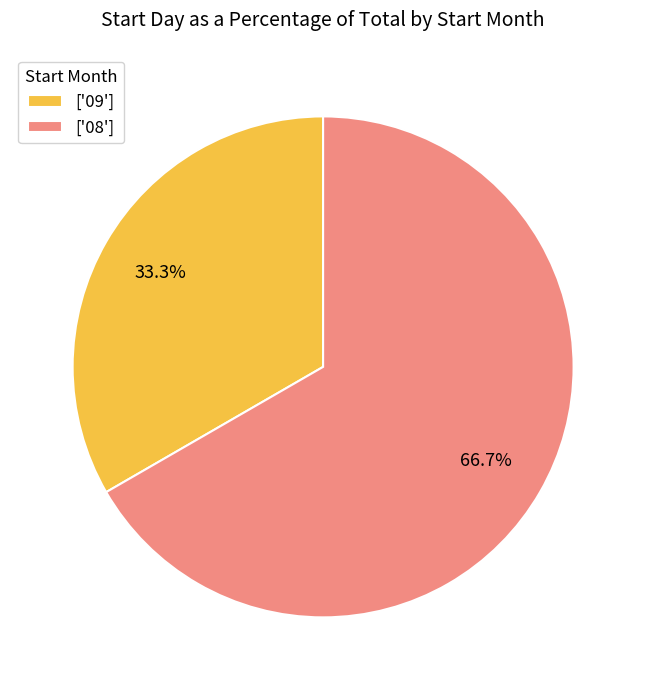

What portion of the pie excludes ['08']?

33.3%